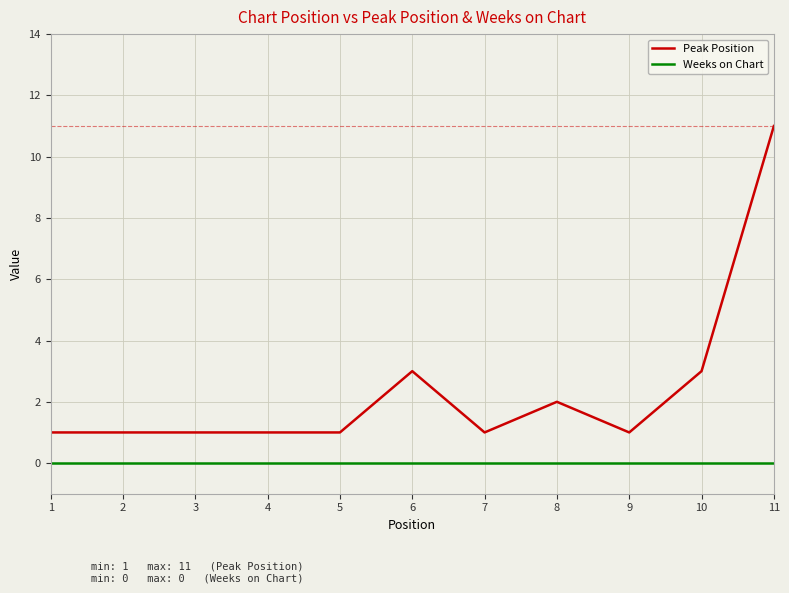

Does the chart have visible grid lines?

Yes